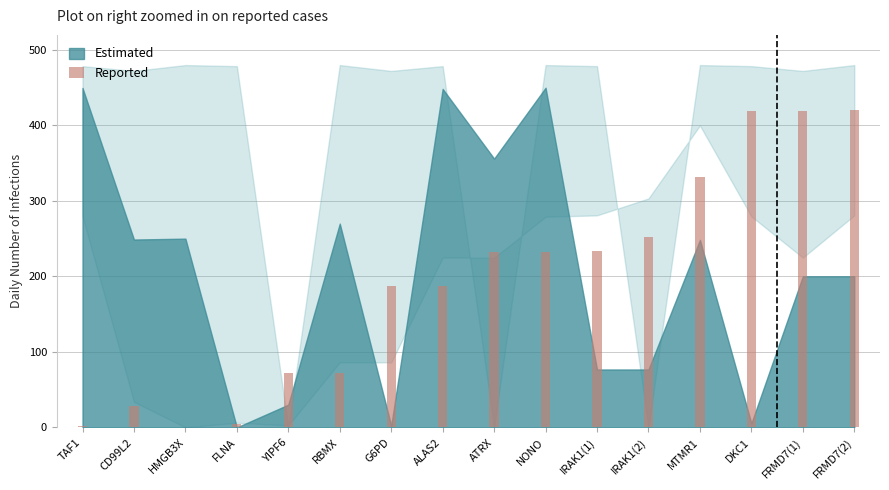

At which label is the value closest to 210?

ATRX